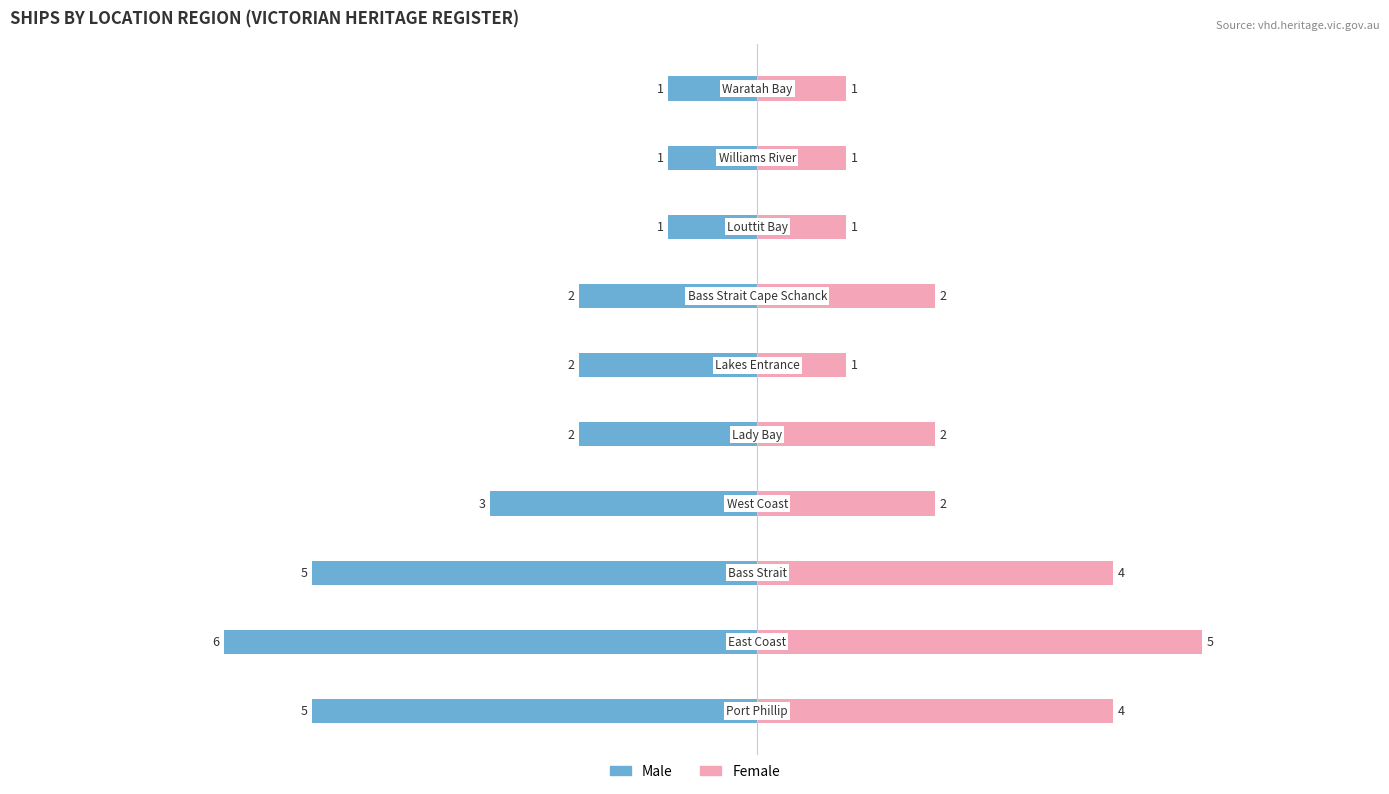

How many values in the Female series exceed 2?

3